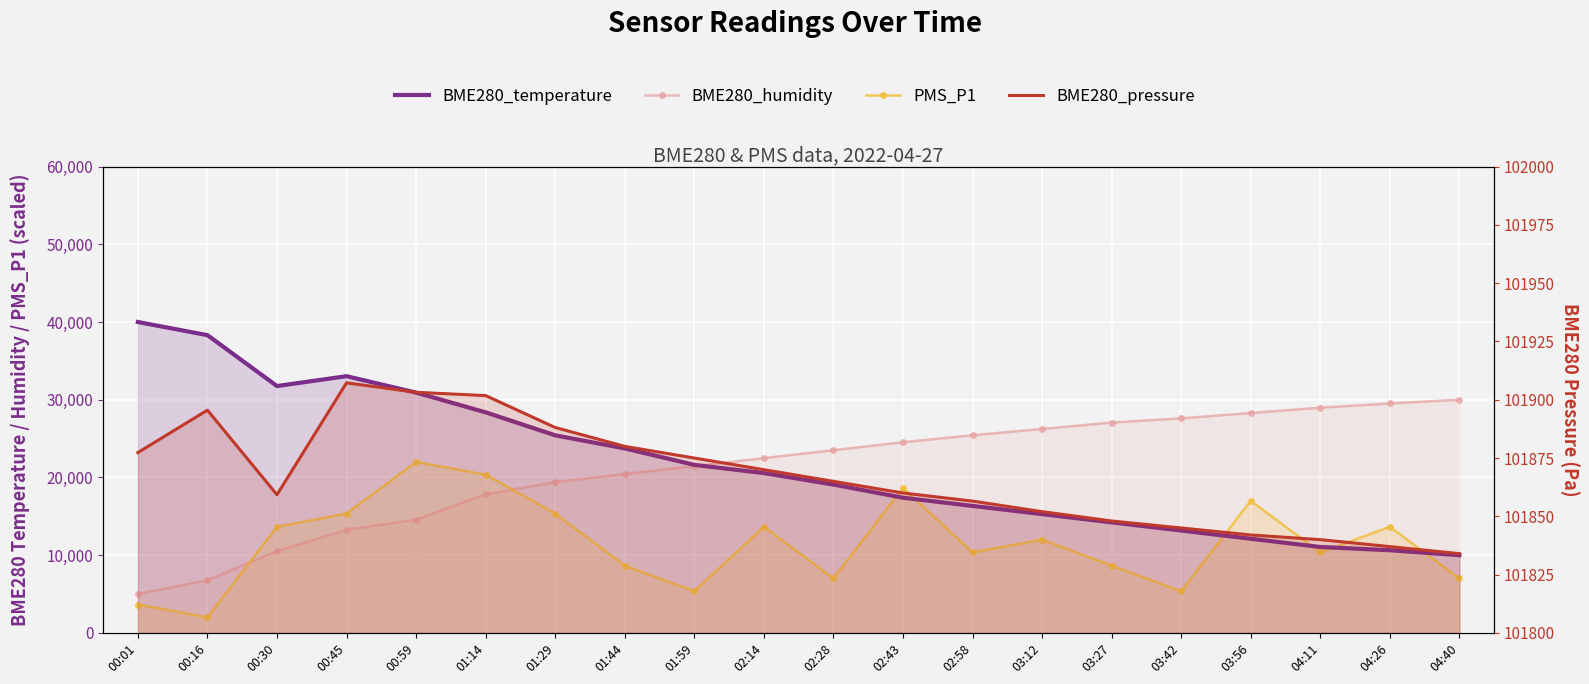

How many interior local valleys does the PMS_P1 series have?

6